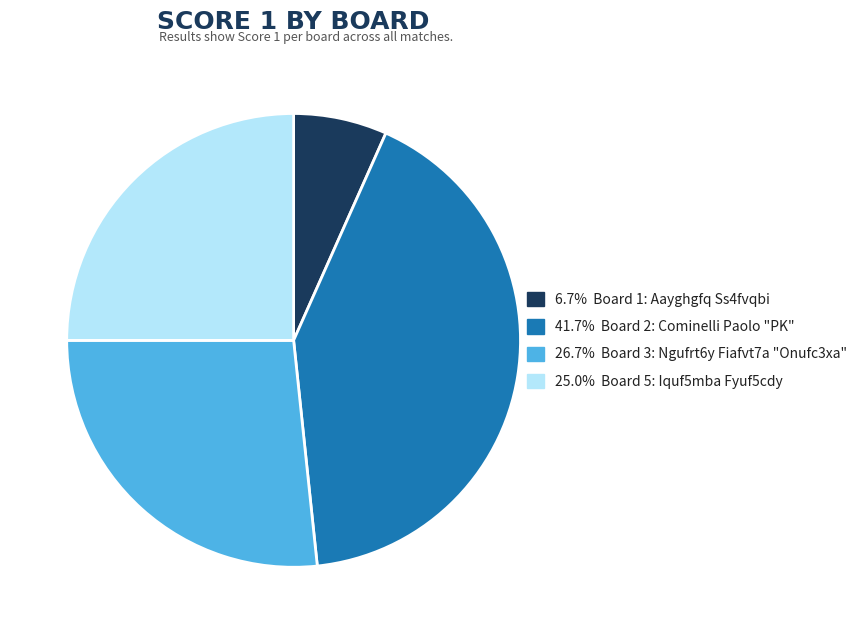

Does 41.7% Board 2: Cominelli Paolo "PK" represent more than half of the total?

No